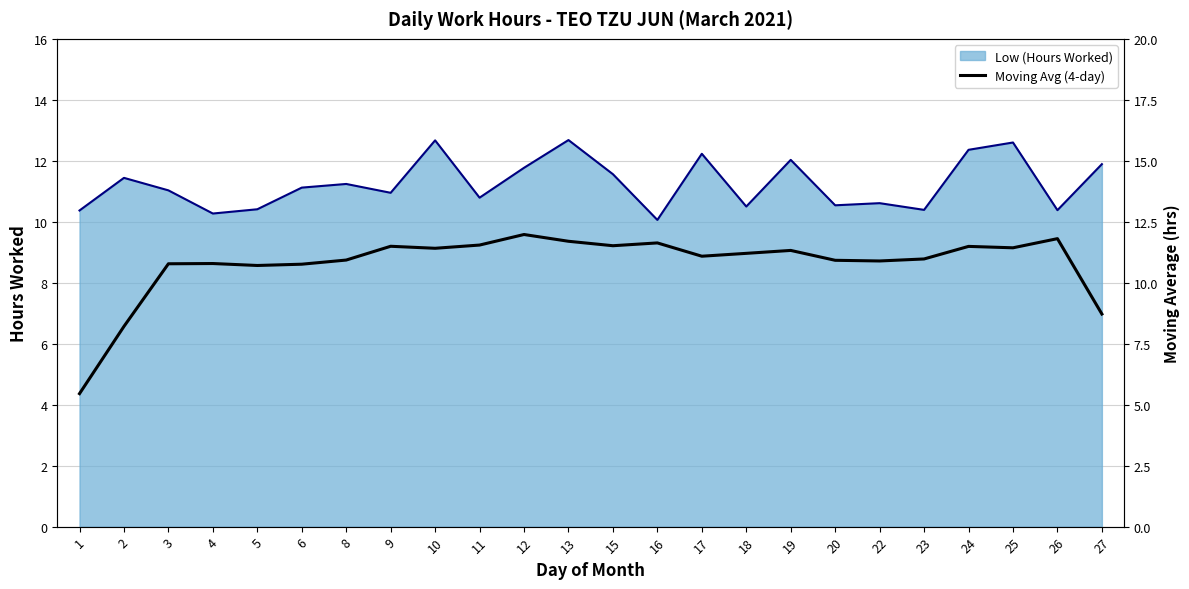

Reading left to right, what are all the values shown in this chart?

1=5.5	2=8.2	3=10.8	4=10.8	5=10.7	6=10.8	8=10.9	9=11.5	10=11.4	11=11.5	12=12.0	13=11.7	15=11.5	16=11.6	17=11.1	18=11.2	19=11.3	20=10.9	22=10.9	23=11.0	24=11.5	25=11.4	26=11.8	27=8.7